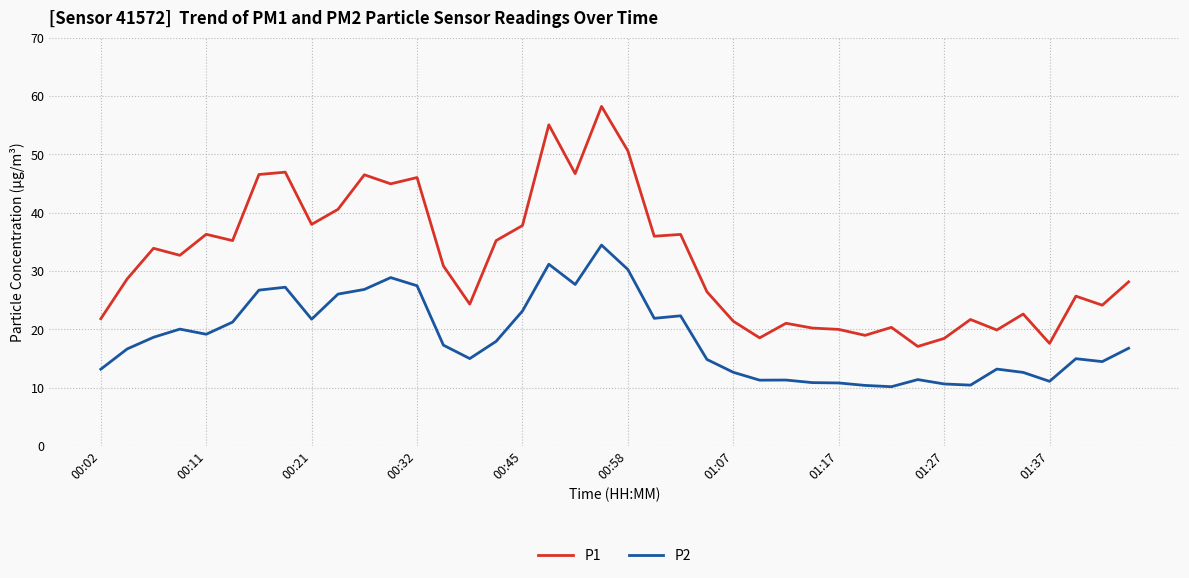

What are all the series names shown in the legend?

P1, P2